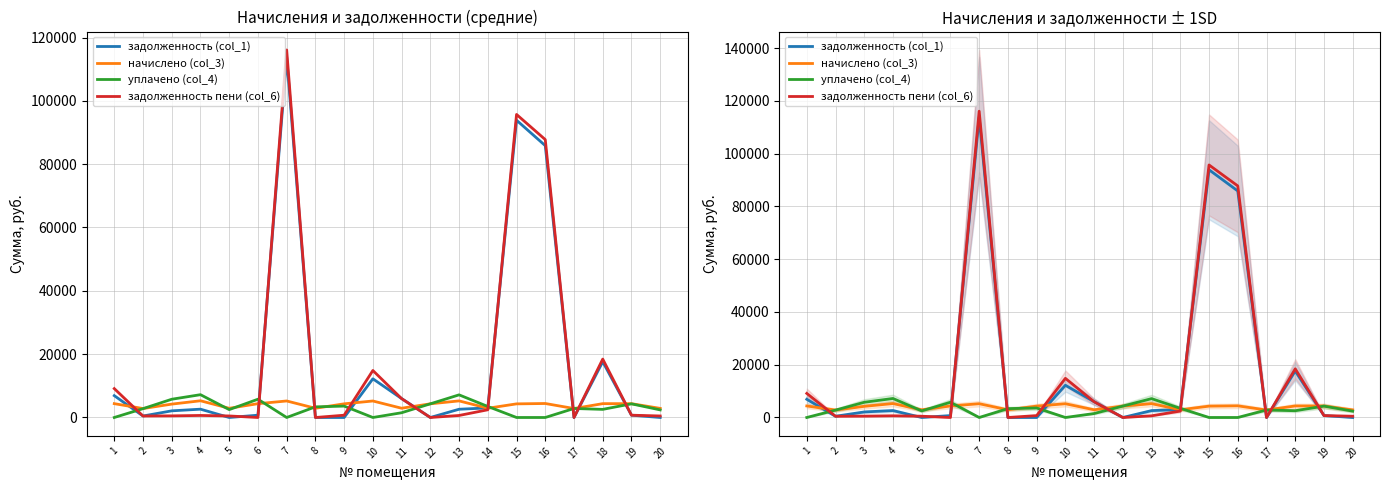

Is it true that задолженность пени (col_6) equals 639.8 at 13?

True